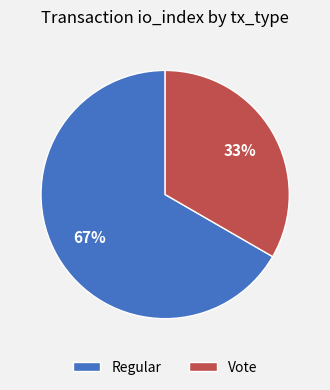

Which category has the smallest portion of the pie?

Vote